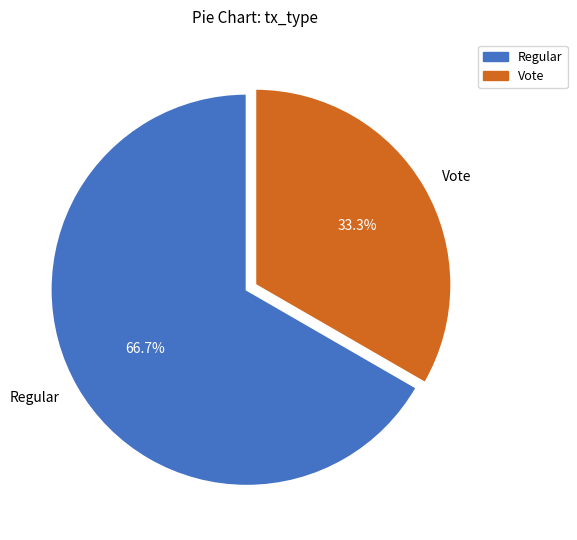

Which category has the biggest portion of the pie?

Regular